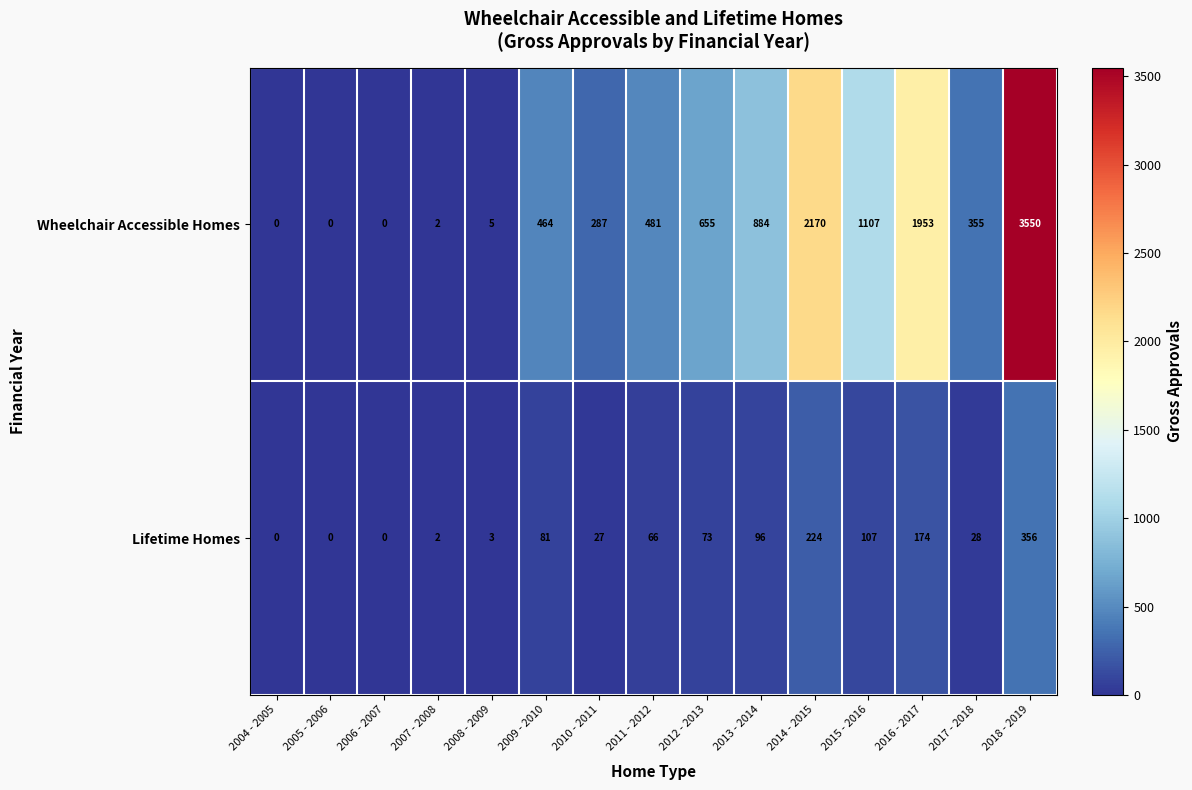

At which label does Lifetime Homes first exceed 66?

2009 - 2010